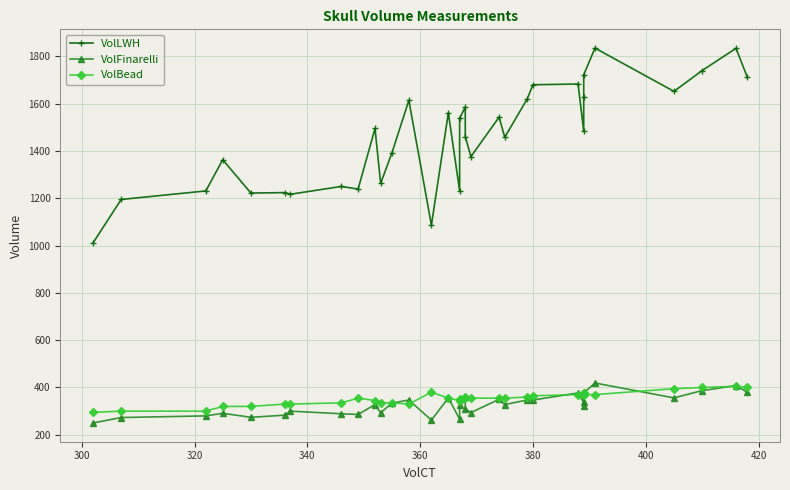

How many data points does each series have?

33